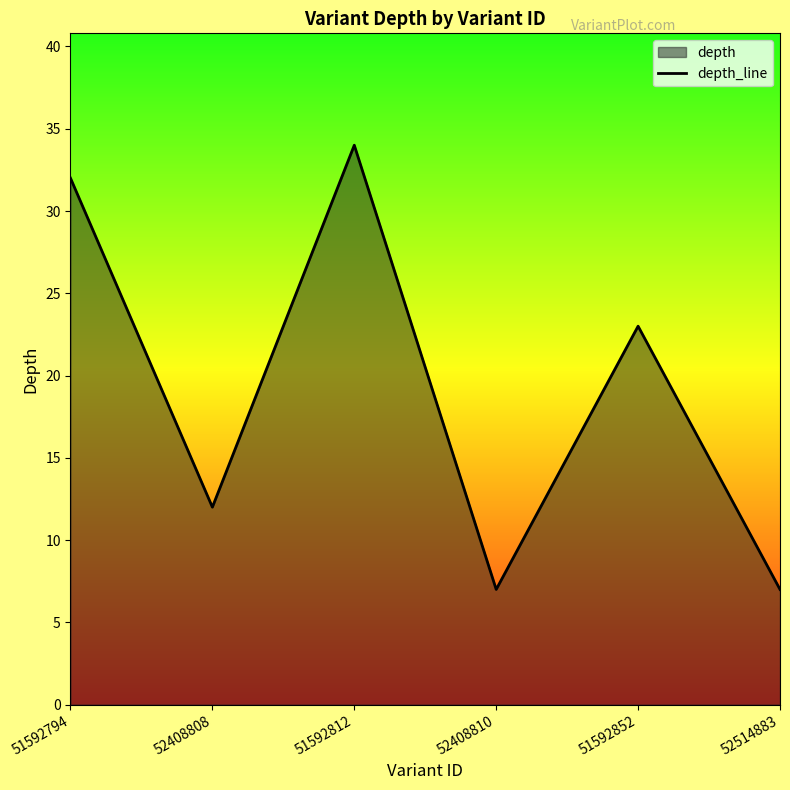

Rank the categories by value from highest to lowest.

51592812, 51592794, 51592852, 52408808, 52408810, 52514883